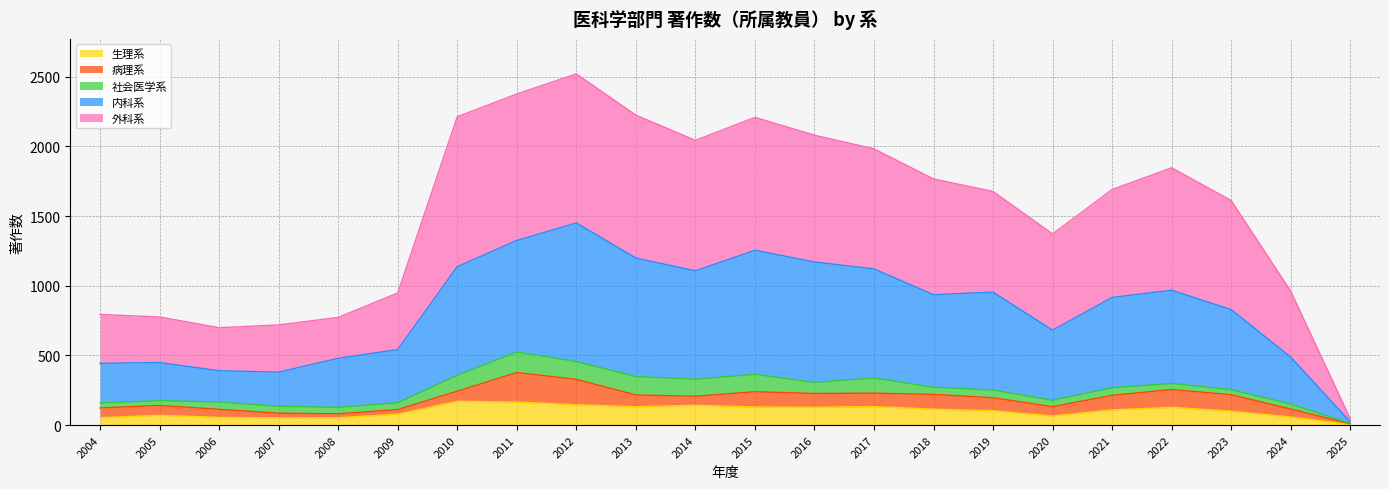

How many lines are shown in the chart?

5